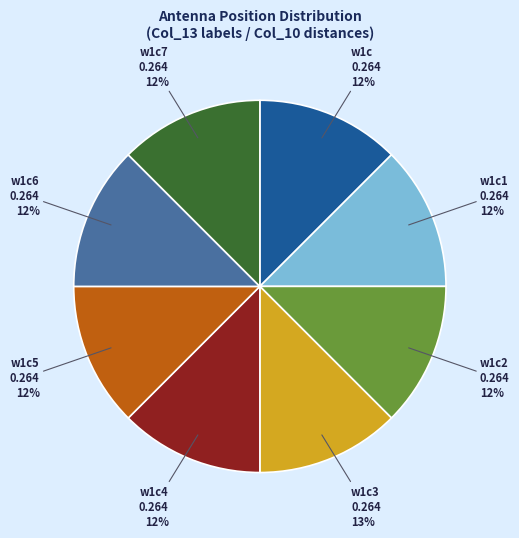

Count the number of slices in the pie.

8